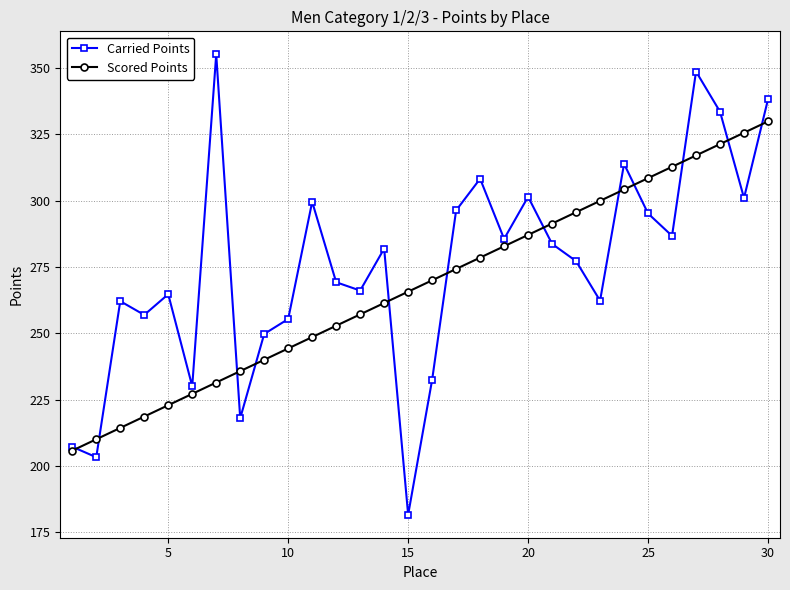

How many distinct data groups are displayed?

2